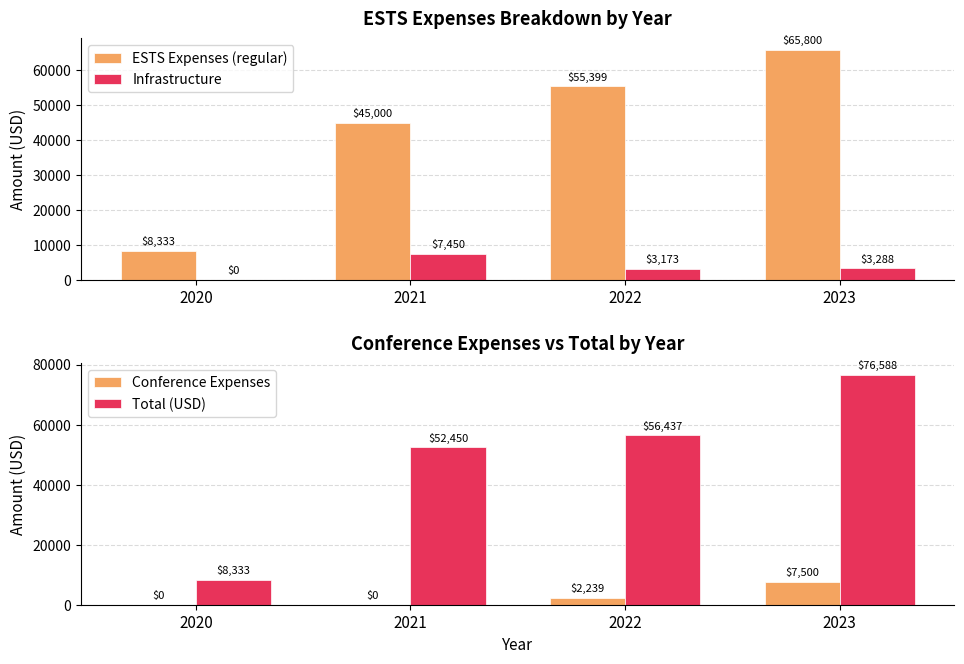

How many bars are there in total?

16